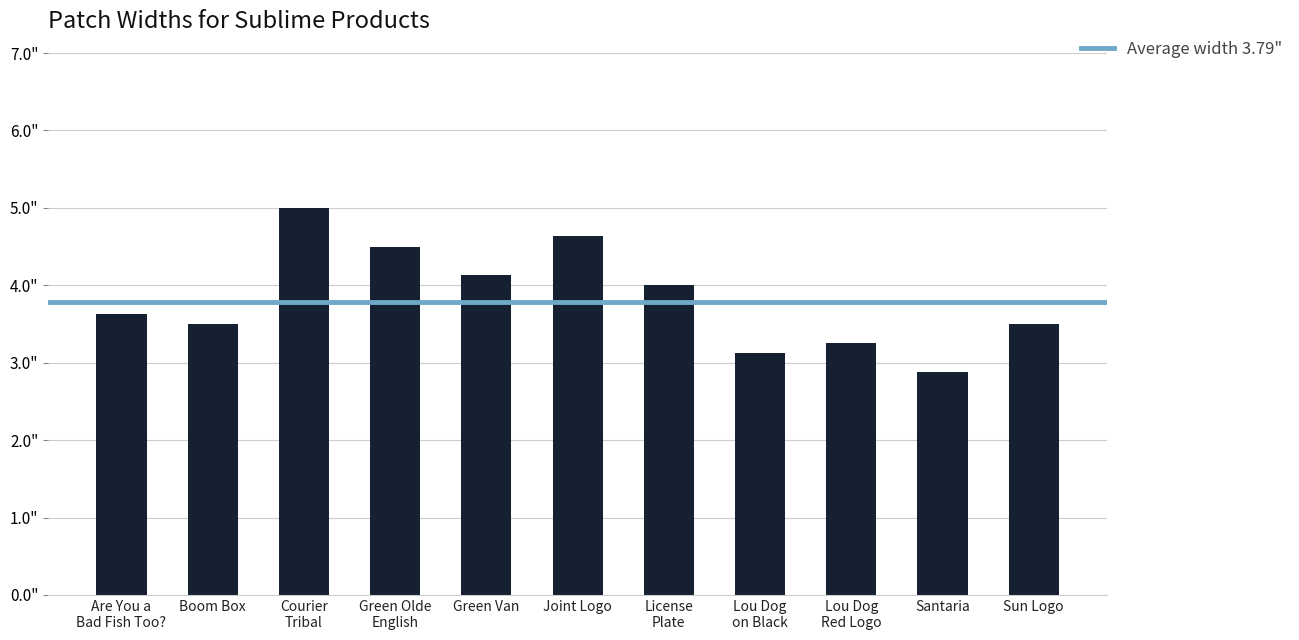

Are the bars horizontal?

No